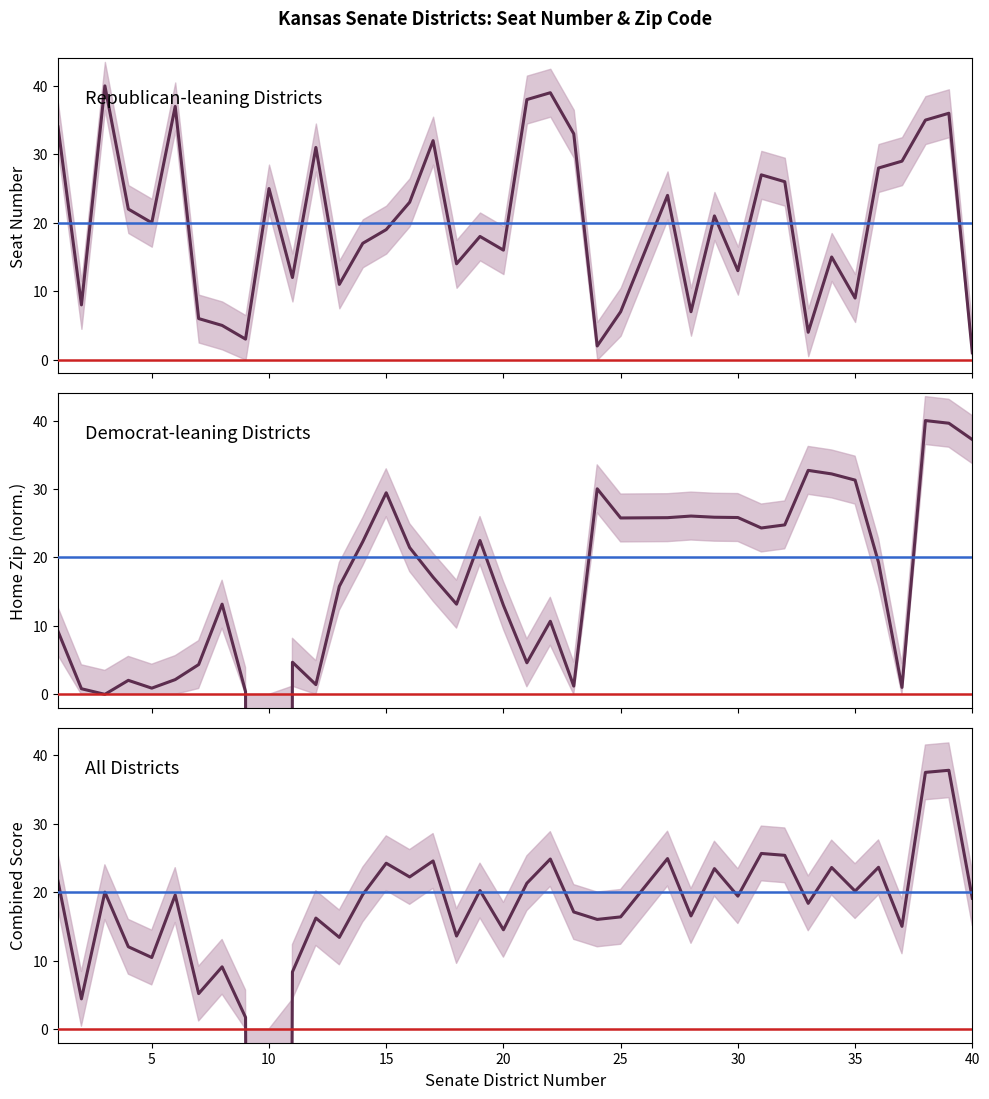

List the series in order of their overall mean, highest first.

Seatnum, Combined avg, Hmphyszip (norm)